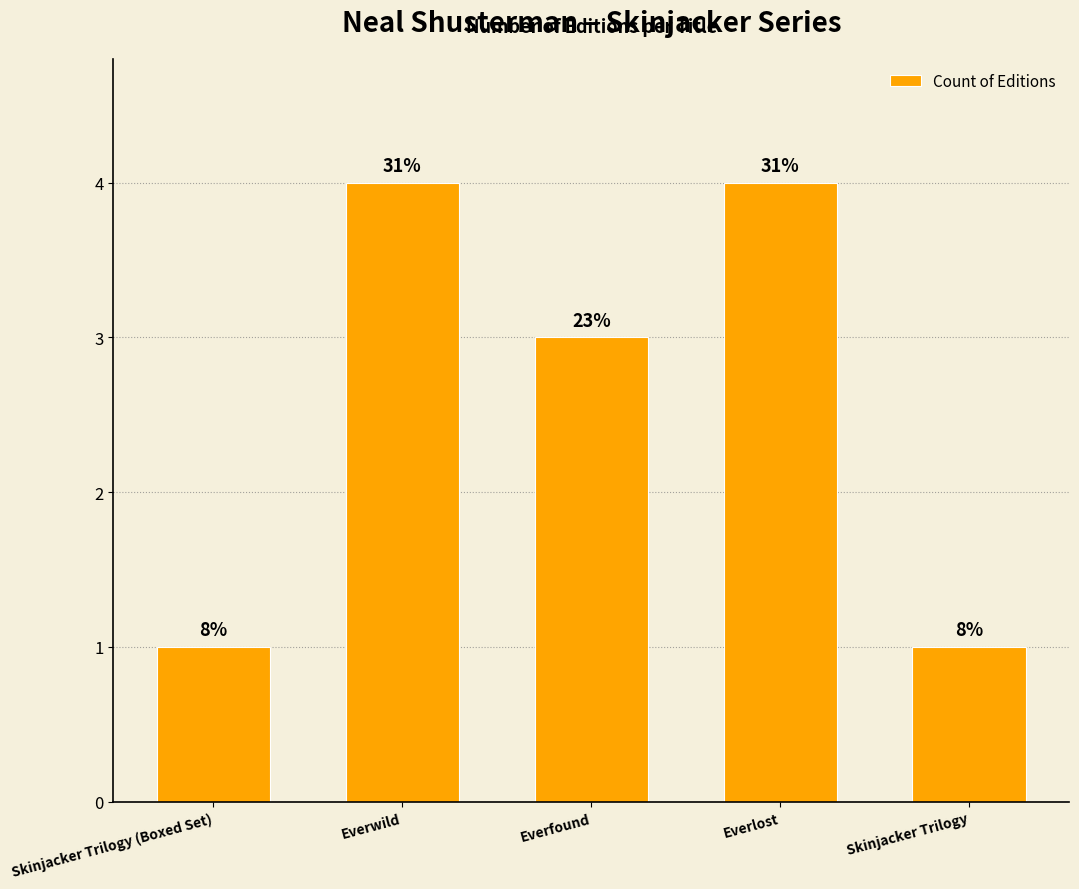

How many bars are there in total?

5